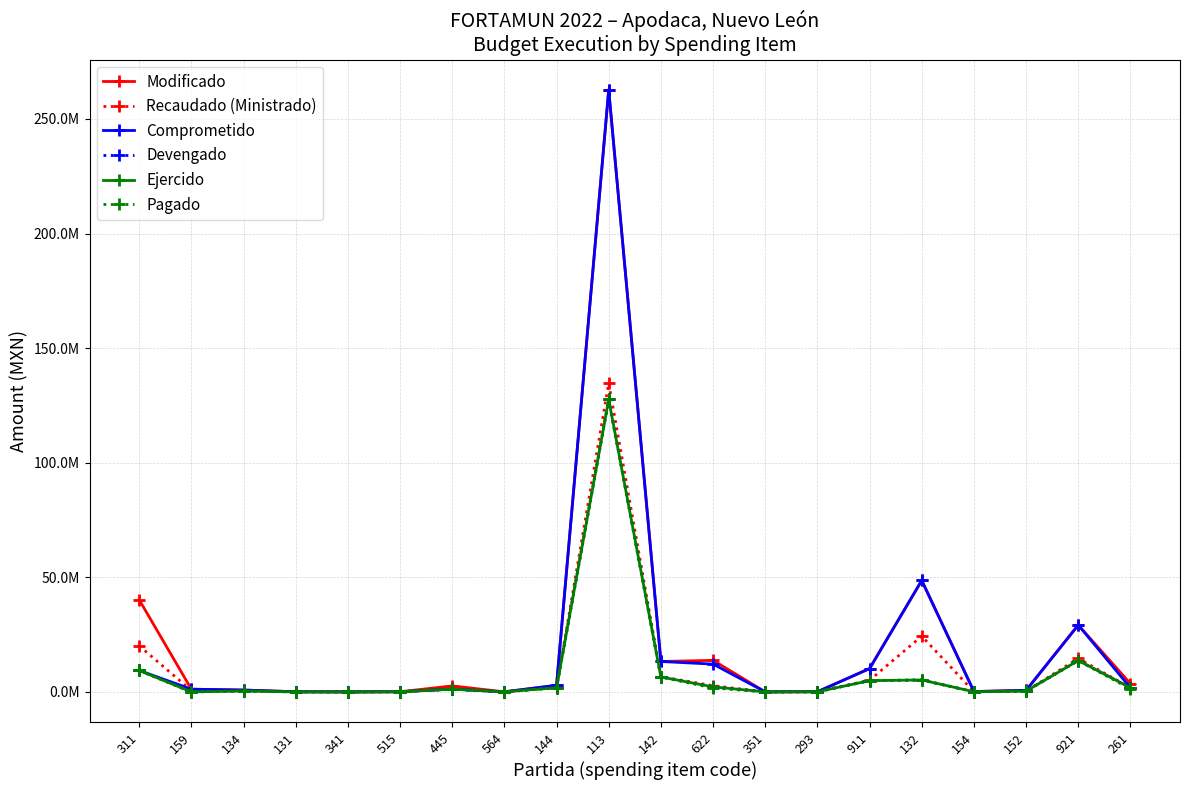

Is this an area chart (filled region under the line)?

No